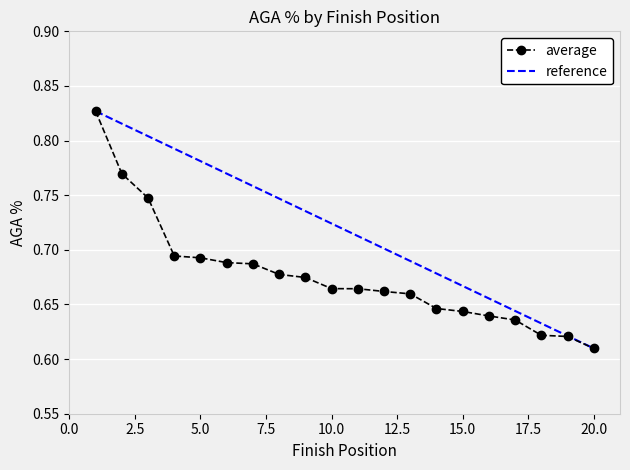

Reading left to right, transcribe all the data shown in this chart.

0.8	0.8	0.7	0.7	0.7	0.7	0.7	0.7	0.7	0.7	0.7	0.7	0.7	0.6	0.6	0.6	0.6	0.6	0.6	0.6